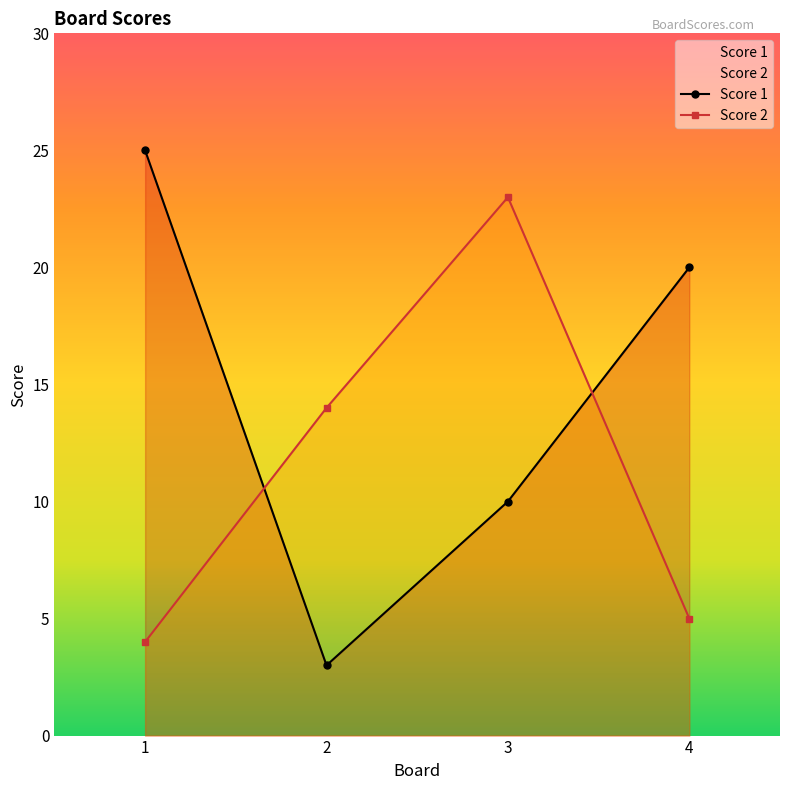

Which series ends up on top after the final intersection of Score 2 and Score 1?

Score 1